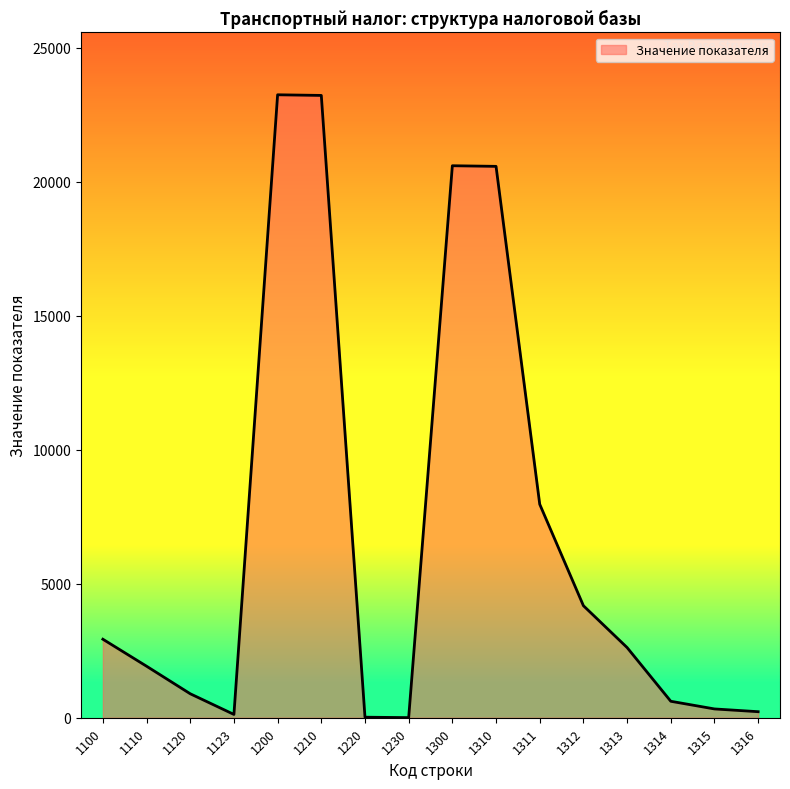

What is the difference between the maximum and minimum values?

23236